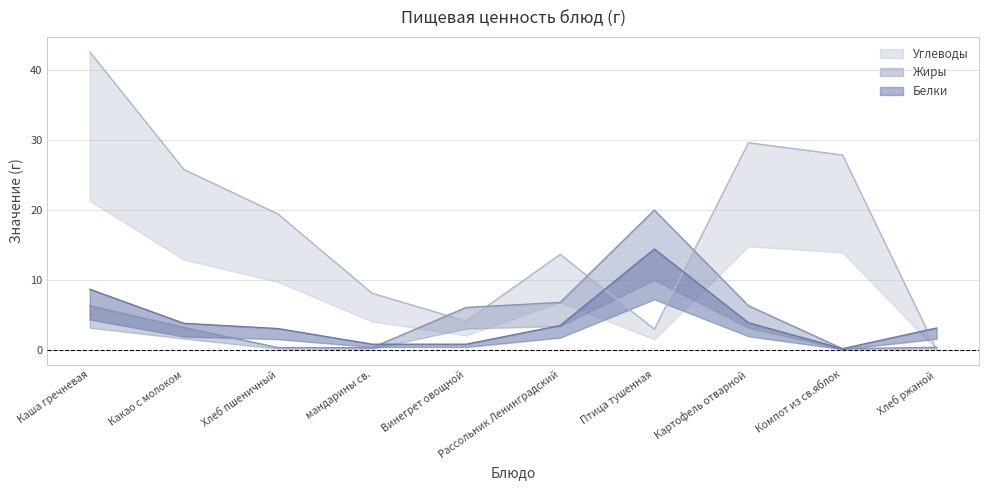

In Углеводы, how many points are higher than both neighbors (excluding endpoints)?

2